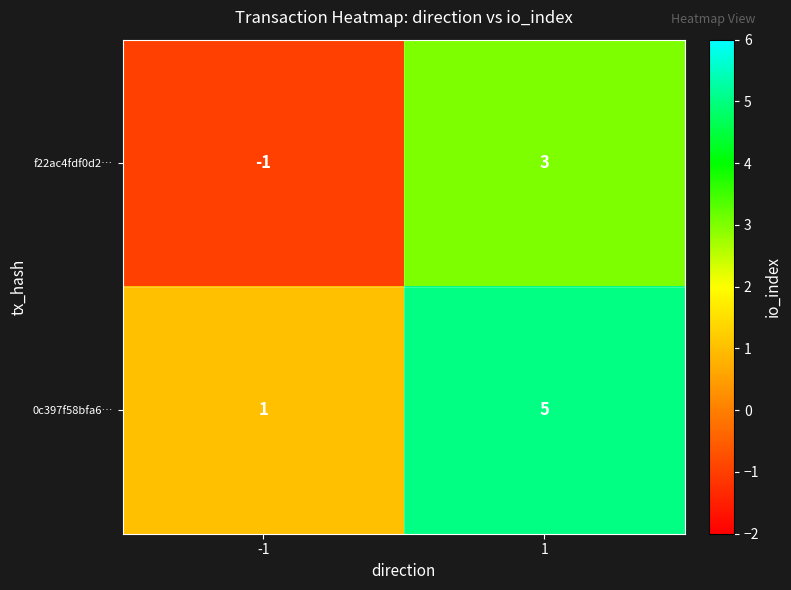

Count the number of data series in this chart.

2